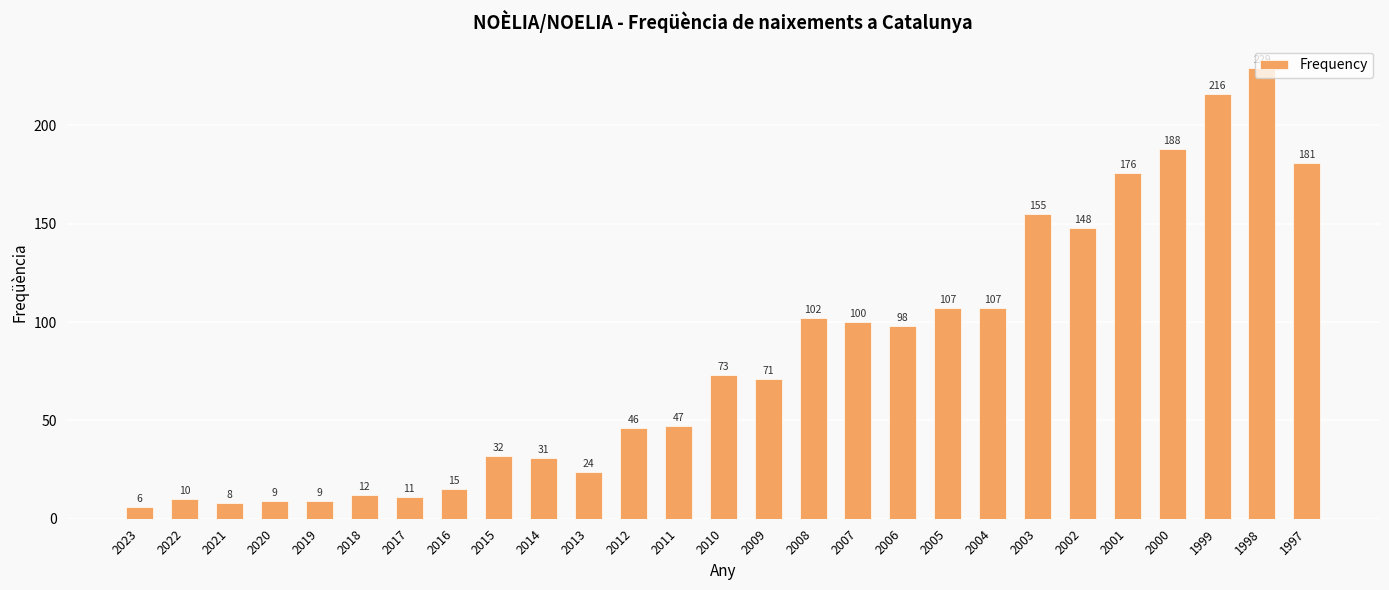

Reading left to right, extract all data points from this chart.

6	10	8	9	9	12	11	15	32	31	24	46	47	73	71	102	100	98	107	107	155	148	176	188	216	229	181